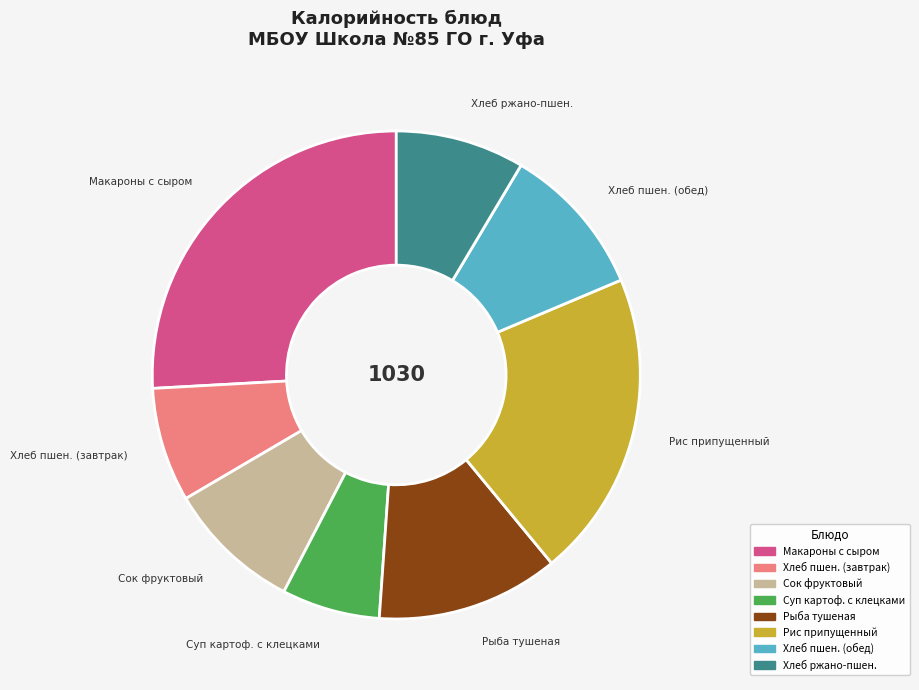

Does any single category account for the majority?

No